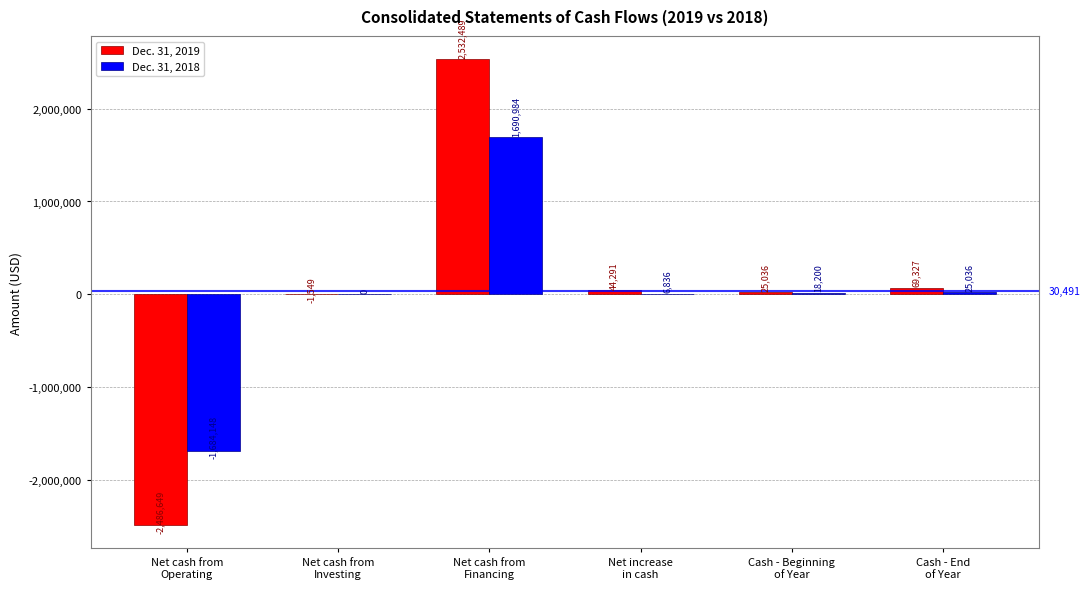

Is it true that Dec. 31, 2019 equals 25036 at Cash - Beginning
of Year?

True